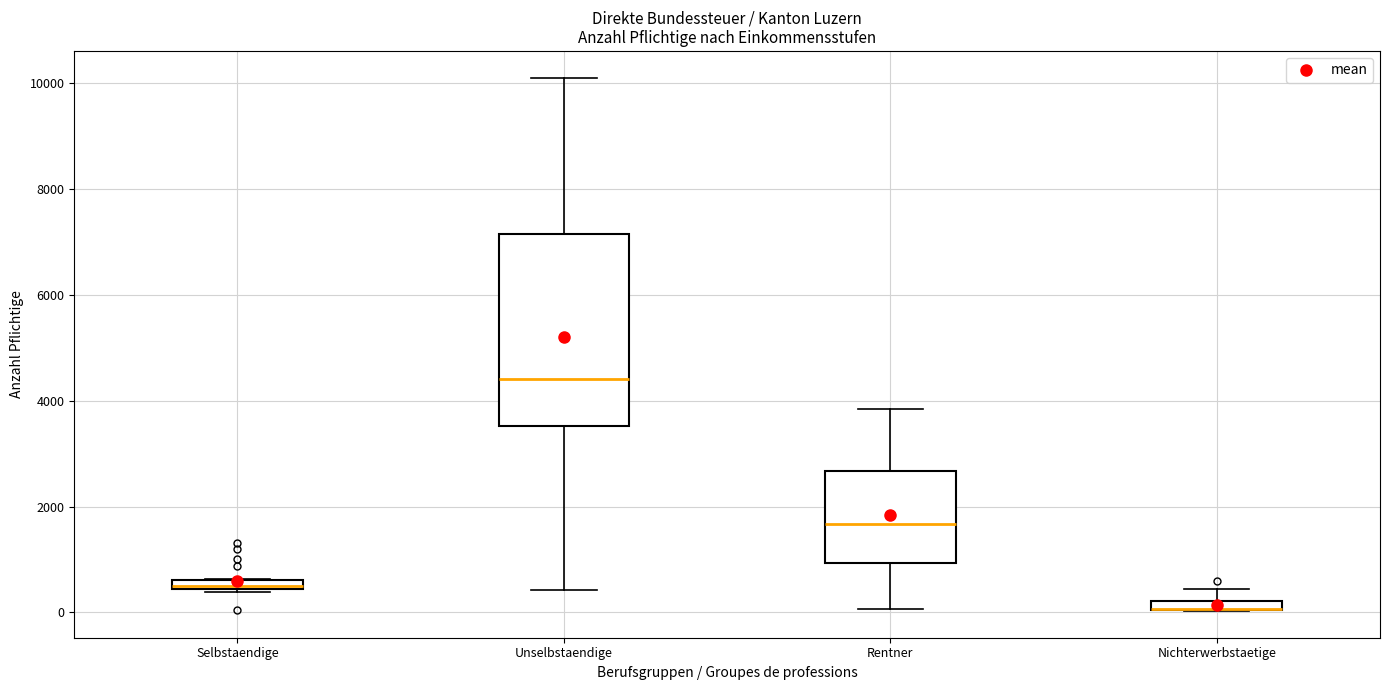

Comparing the boxes themselves (not the whiskers), which one is the tallest?

Unselbstaendige